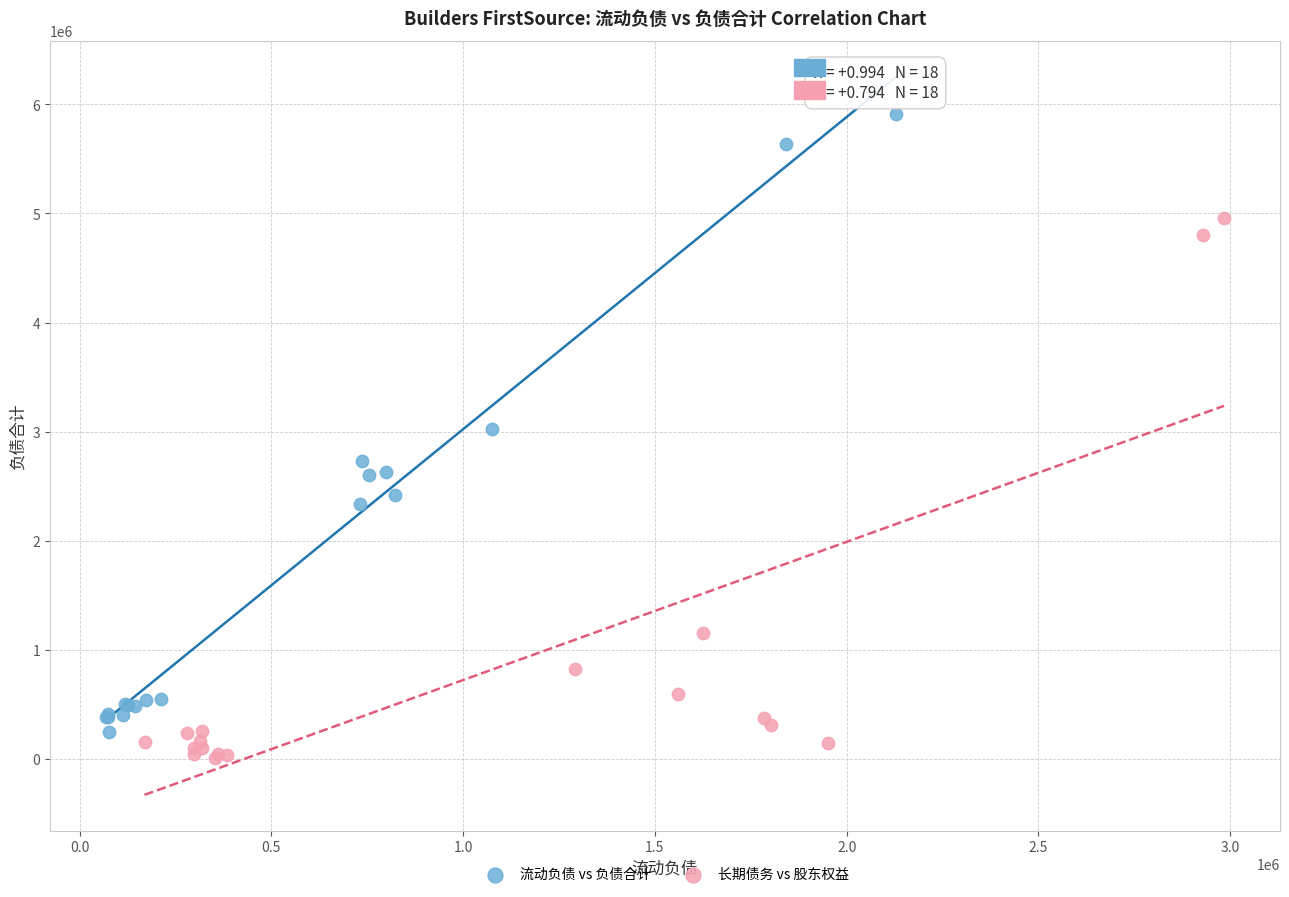

Which series has the widest spread of Y values?

流动负债 vs 负债合计